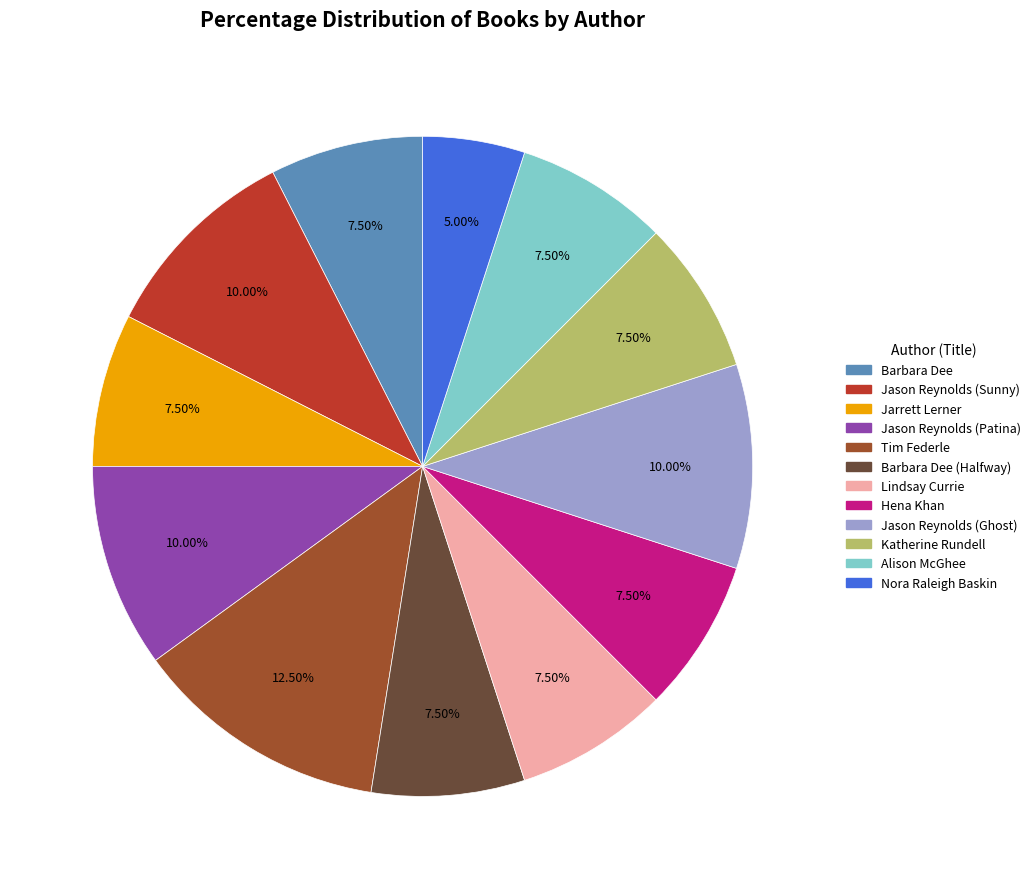

Is there a majority slice in this chart?

No